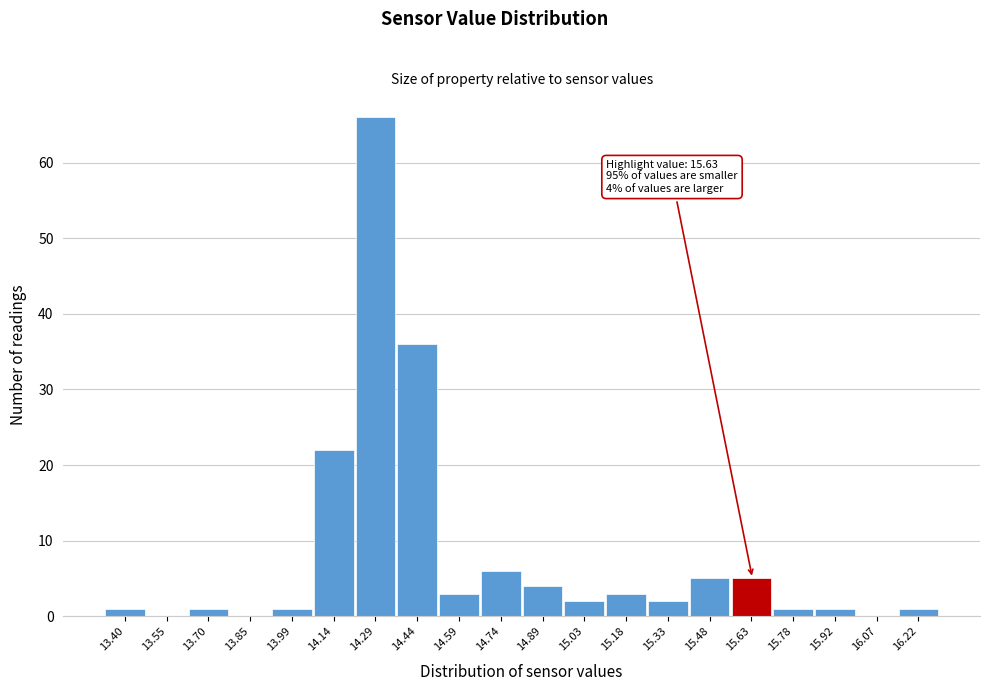

Reading left to right, transcribe all the data shown in this chart.

13.40=1	13.55=0	13.70=1	13.85=0	13.99=1	14.14=22	14.29=66	14.44=36	14.59=3	14.74=6	14.89=4	15.03=2	15.18=3	15.33=2	15.48=5	15.63=5	15.78=1	15.92=1	16.07=0	16.22=1